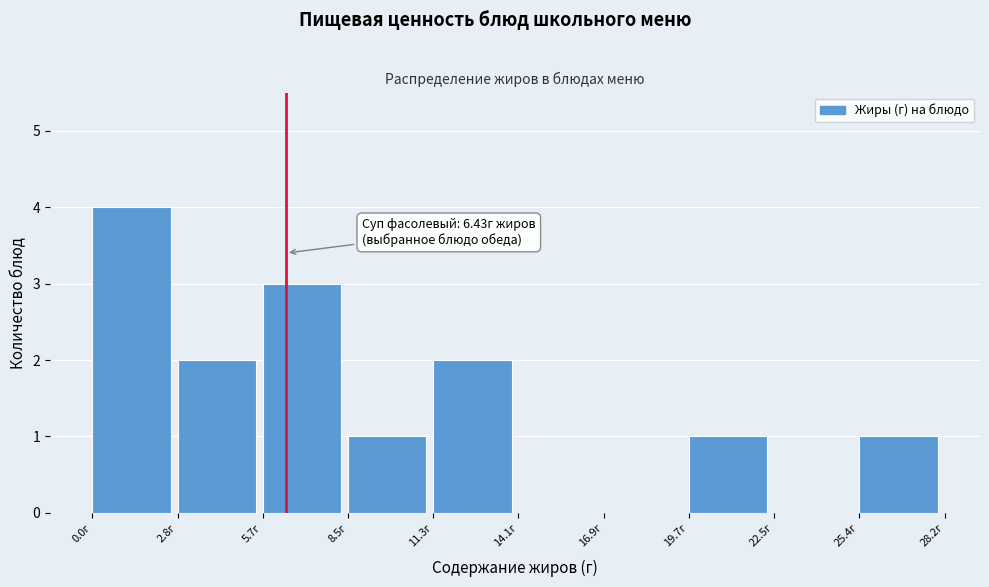

Which range on the x-axis has the tallest bar?

0.0 to 3.0